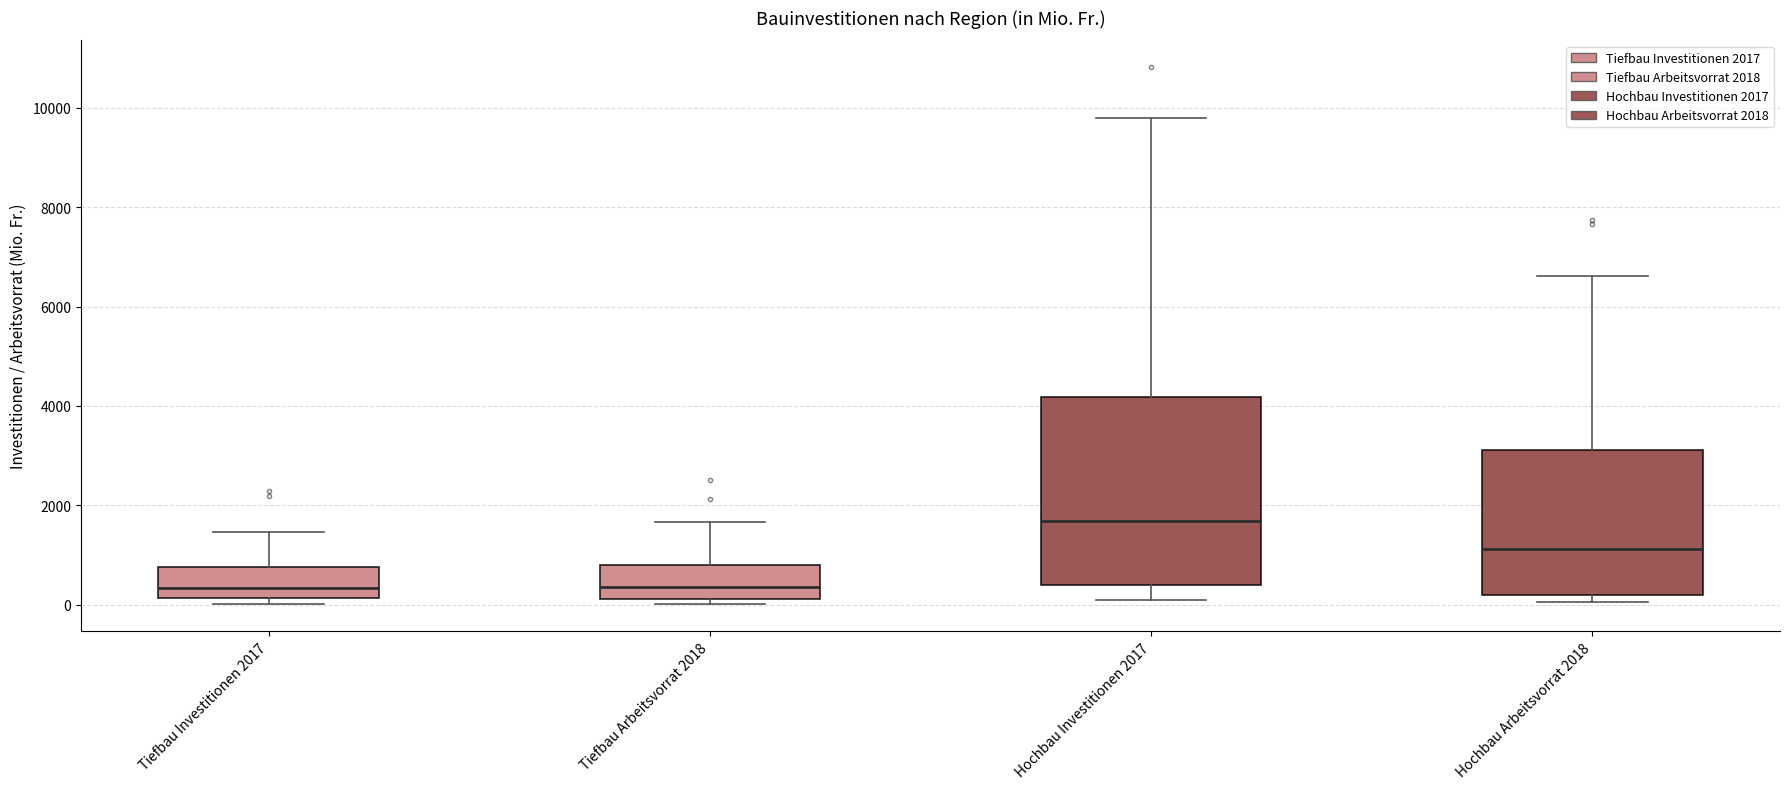

Reading left to right, transcribe this box plot: for each box, give where its median line is, the range the box spans, and where its two whiskers end, as read against the y-axis. The values are not printed on the chart, so give them approximately, as read against the axis.

Tiefbau Investitionen 2017: median 400, box 200 to 800, whiskers 0 to 1400
Tiefbau Arbeitsvorrat 2018: median 400, box 200 to 800, whiskers 0 to 1600
Hochbau Investitionen 2017: median 1600, box 400 to 4200, whiskers 200 to 9800
Hochbau Arbeitsvorrat 2018: median 1200, box 200 to 3200, whiskers 0 to 6600